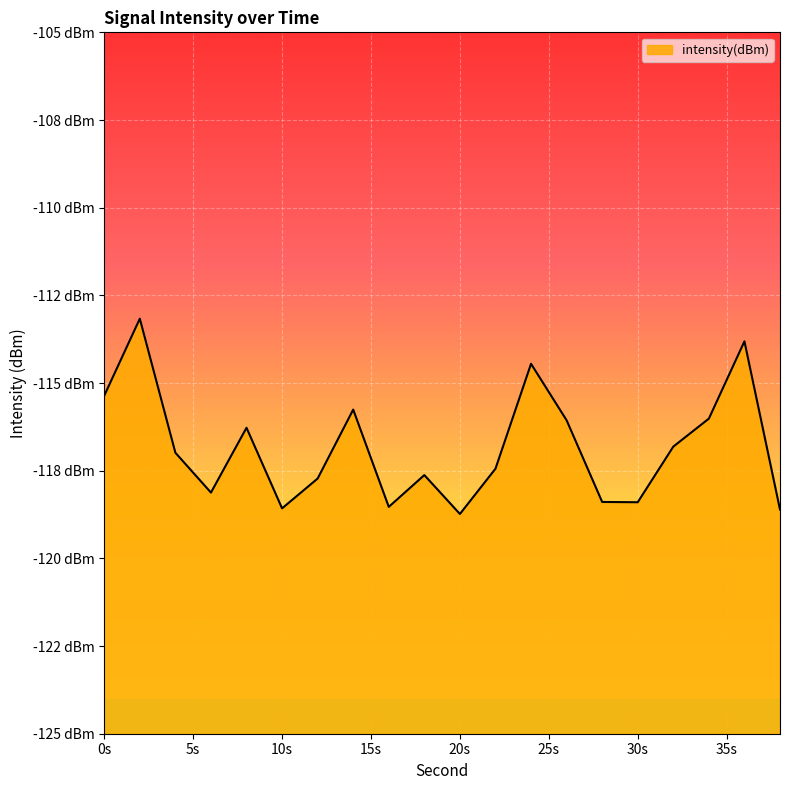

What is the value of the 14th point from the left?

-116.1